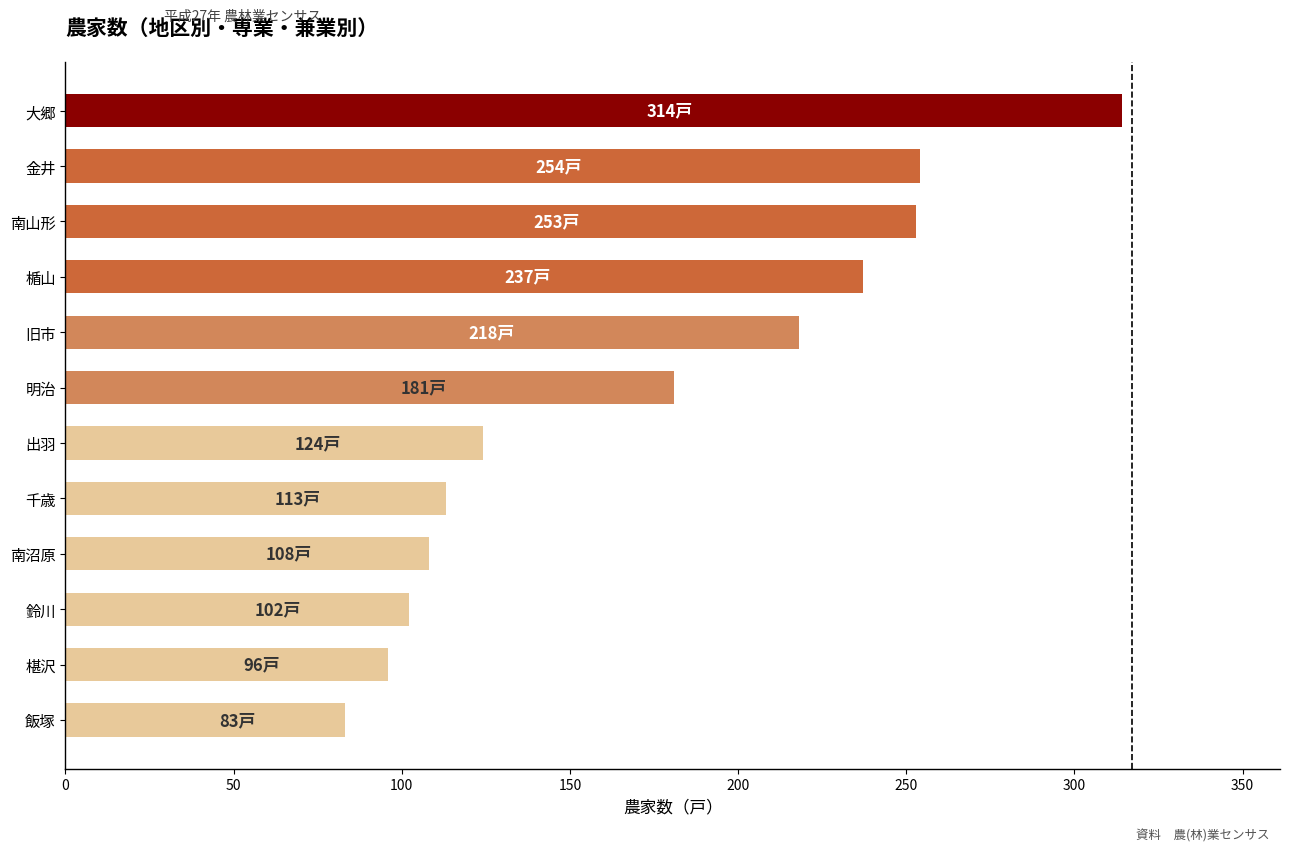

What is the approximate value at 椹沢?

96